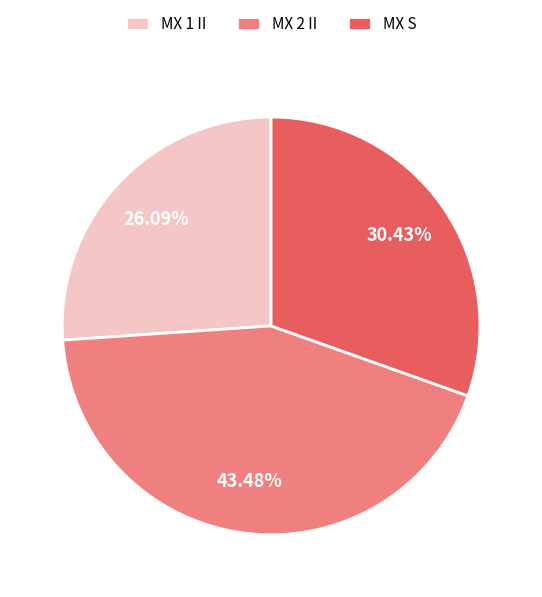

Is it true that MX 1 II is 26% of the pie?

True